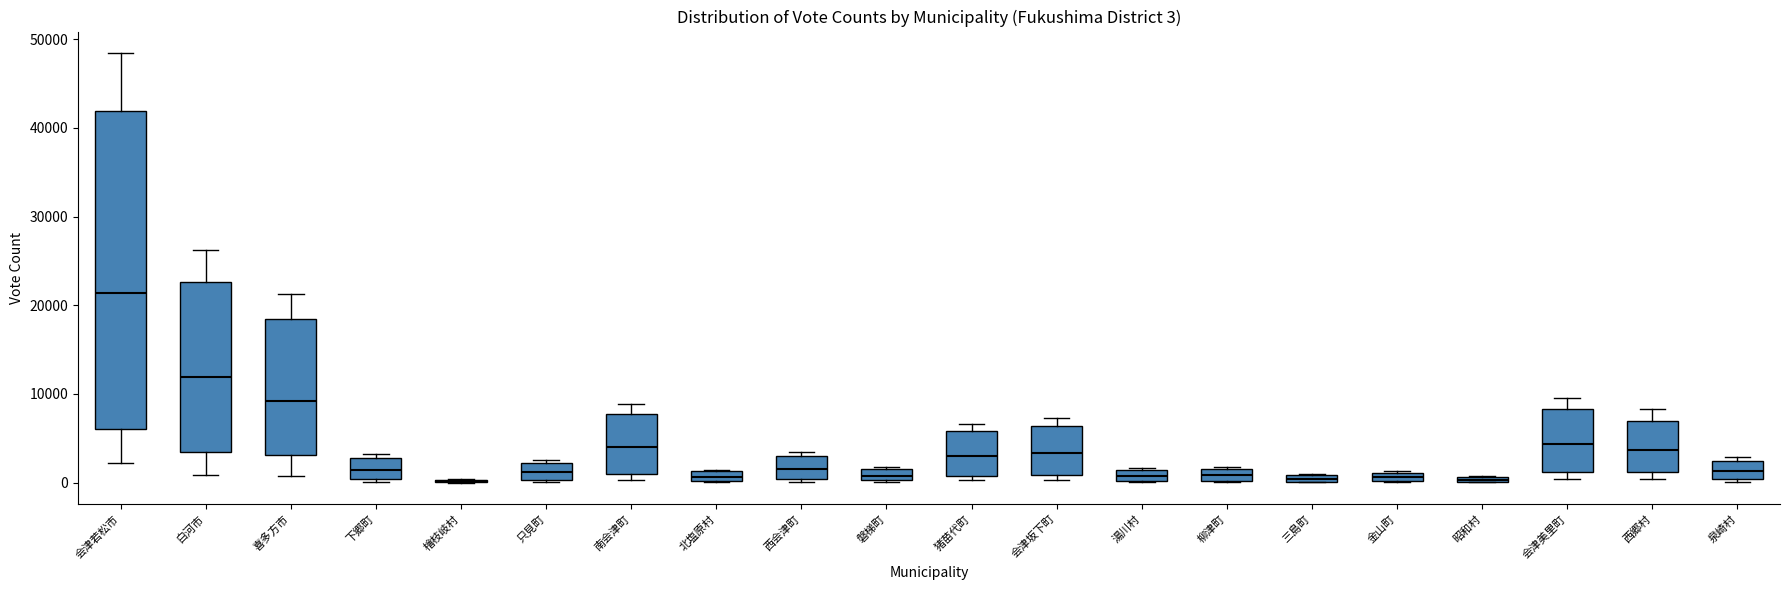

Which box is the tallest, from its lower edge to its upper edge?

会津若松市